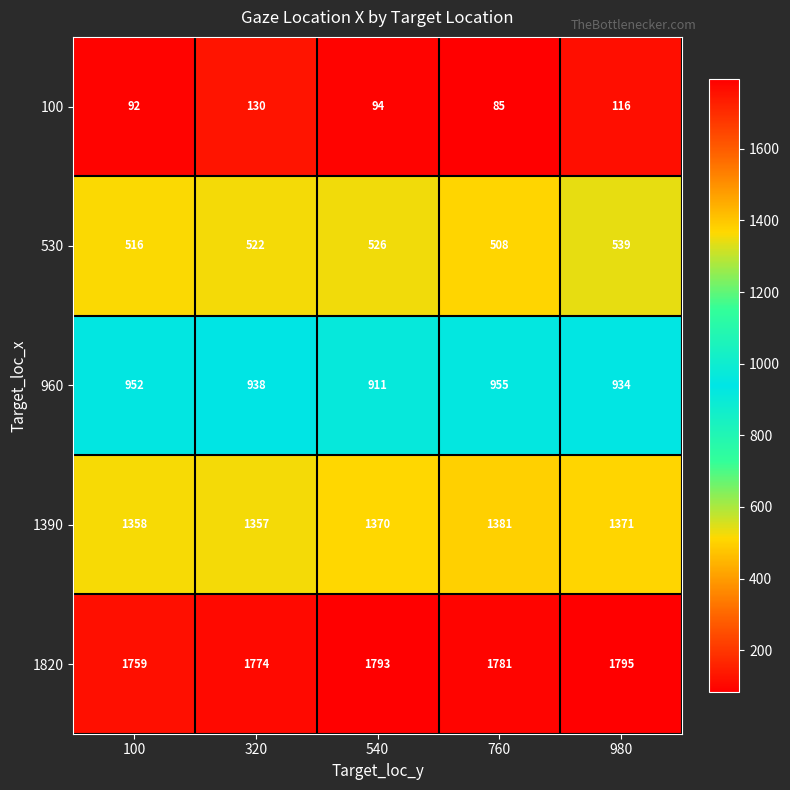

Which series has the largest total across all categories?

1820